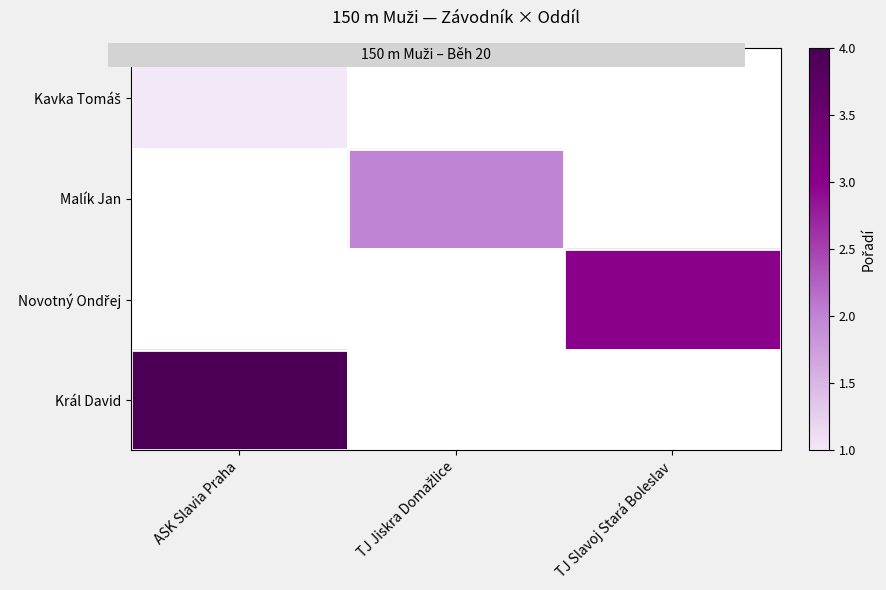

List the labels in order of Malík Jan value, smallest first.

ASK Slavia Praha, TJ Jiskra Domažlice, TJ Slavoj Stará Boleslav